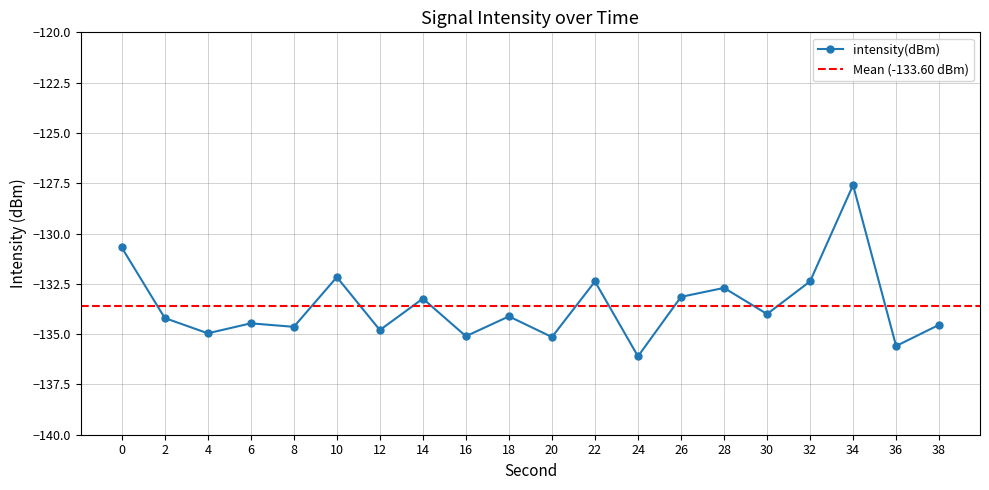

The value at 6 is -134.5. True or false?

True